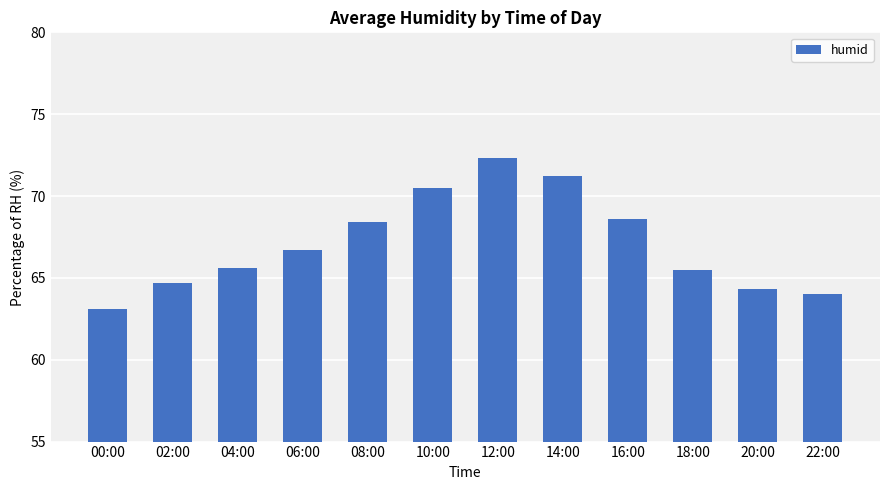

Read the value at 12:00.

72.3